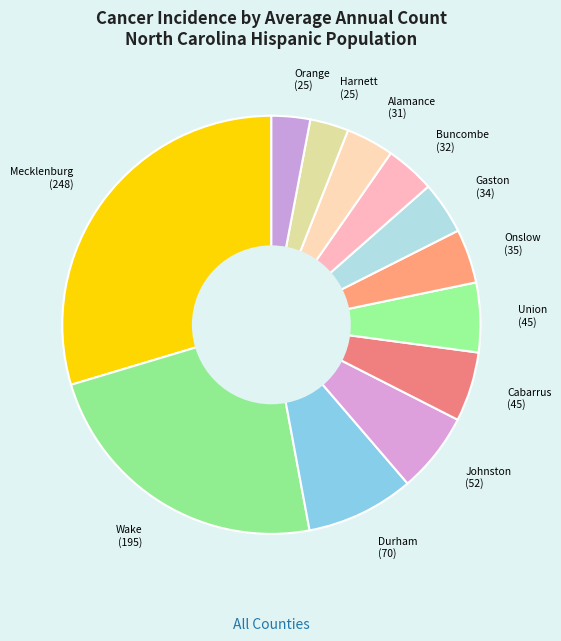

Is there any slice that represents more than half of the pie?

No